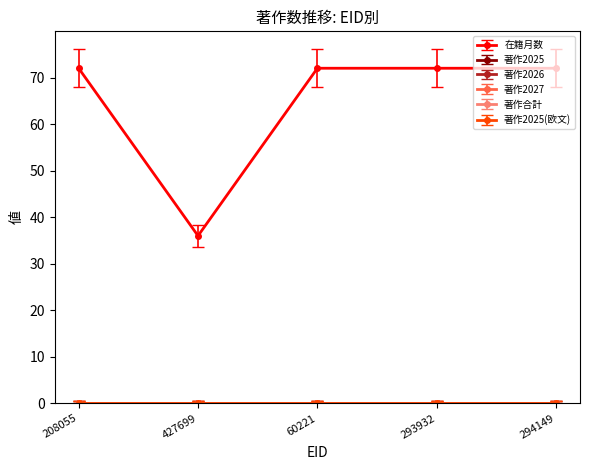

Does the chart display data point markers on the line(s)?

Yes